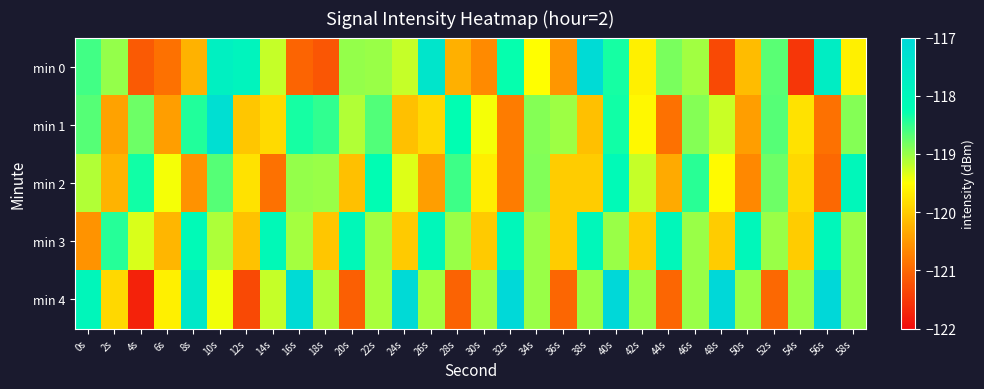

What is the total value across all series at 22s?

-594.0